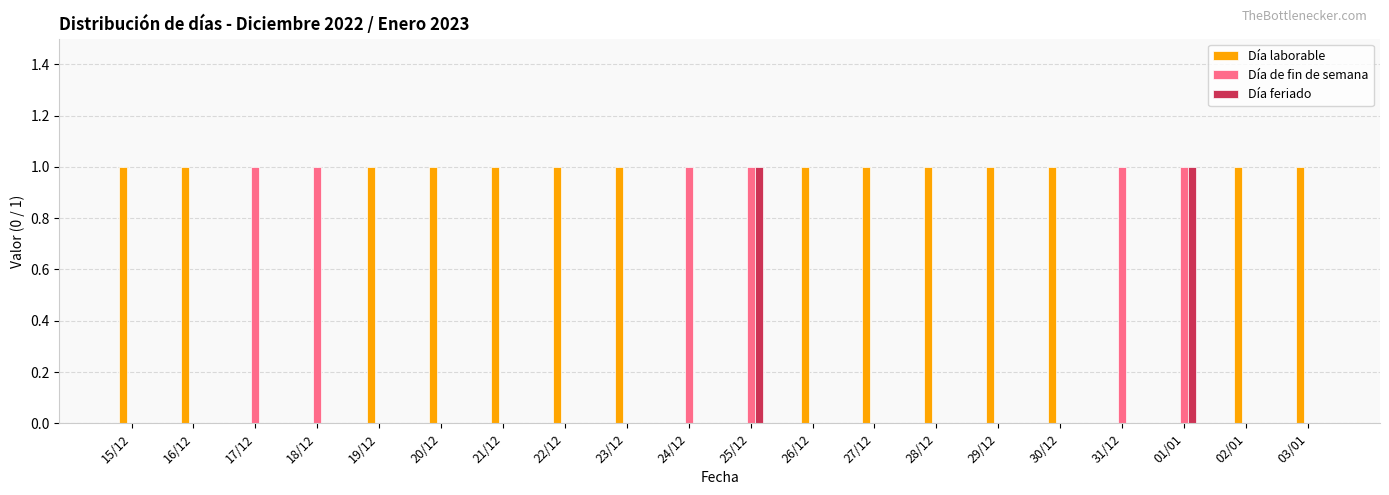

What is the sum of all Día laborable values?

14